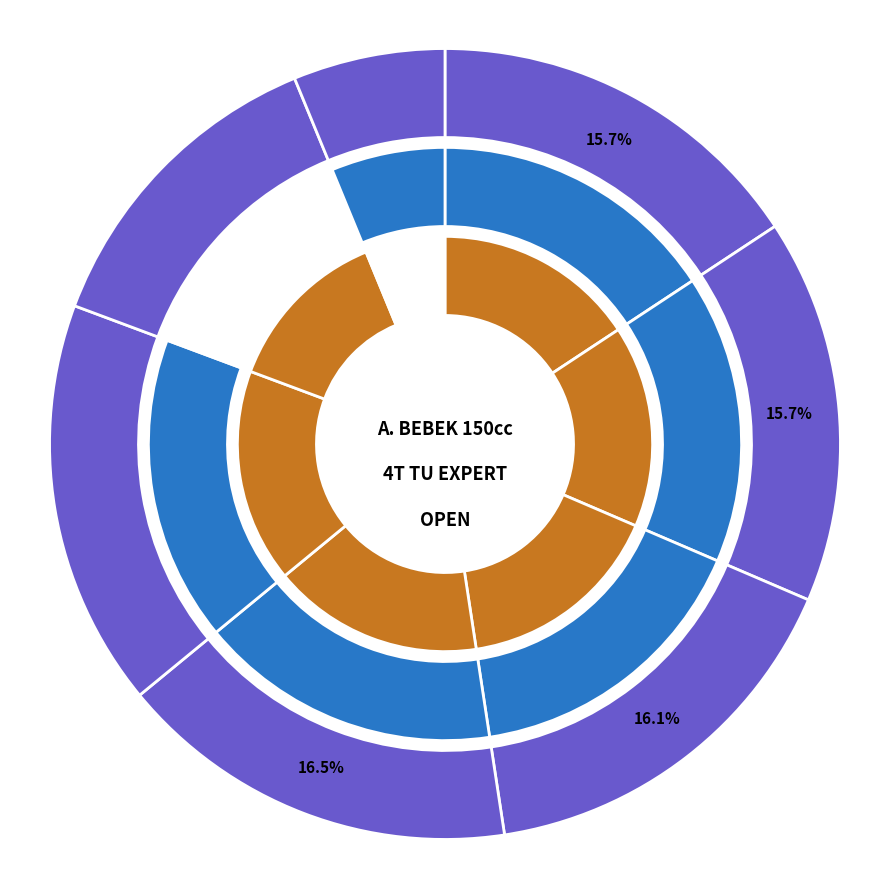

What percentage do HERRY SAPUTRA and ANANDA YOGA SAPUTRA together represent?

22.7%